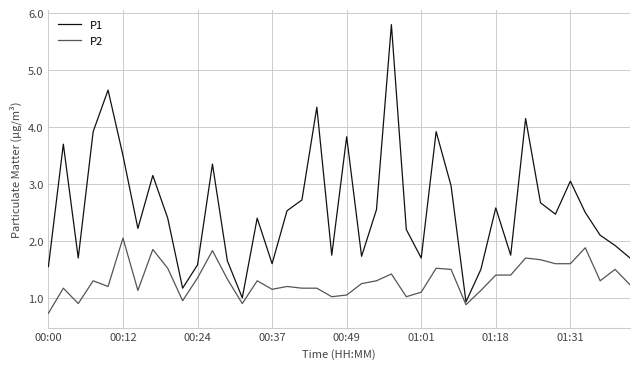

Which series has the largest range (max minus min)?

P1